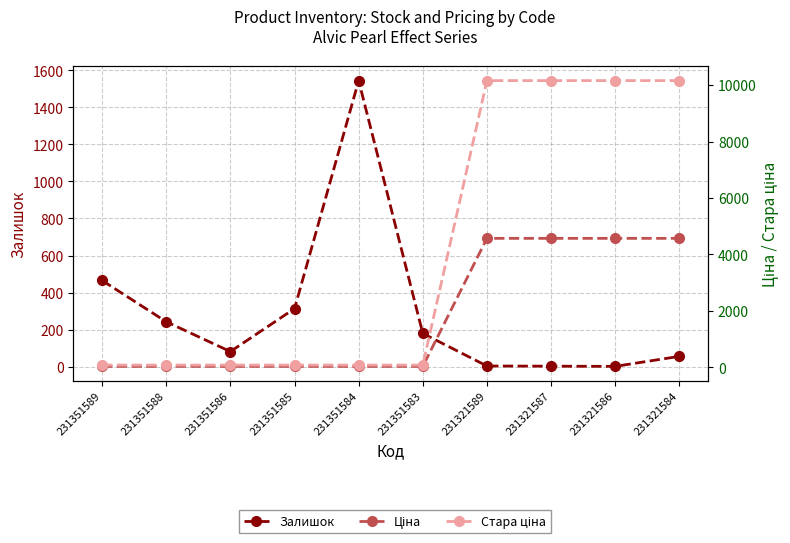

True or false: Ціна and Стара ціна intersect in this chart.

False